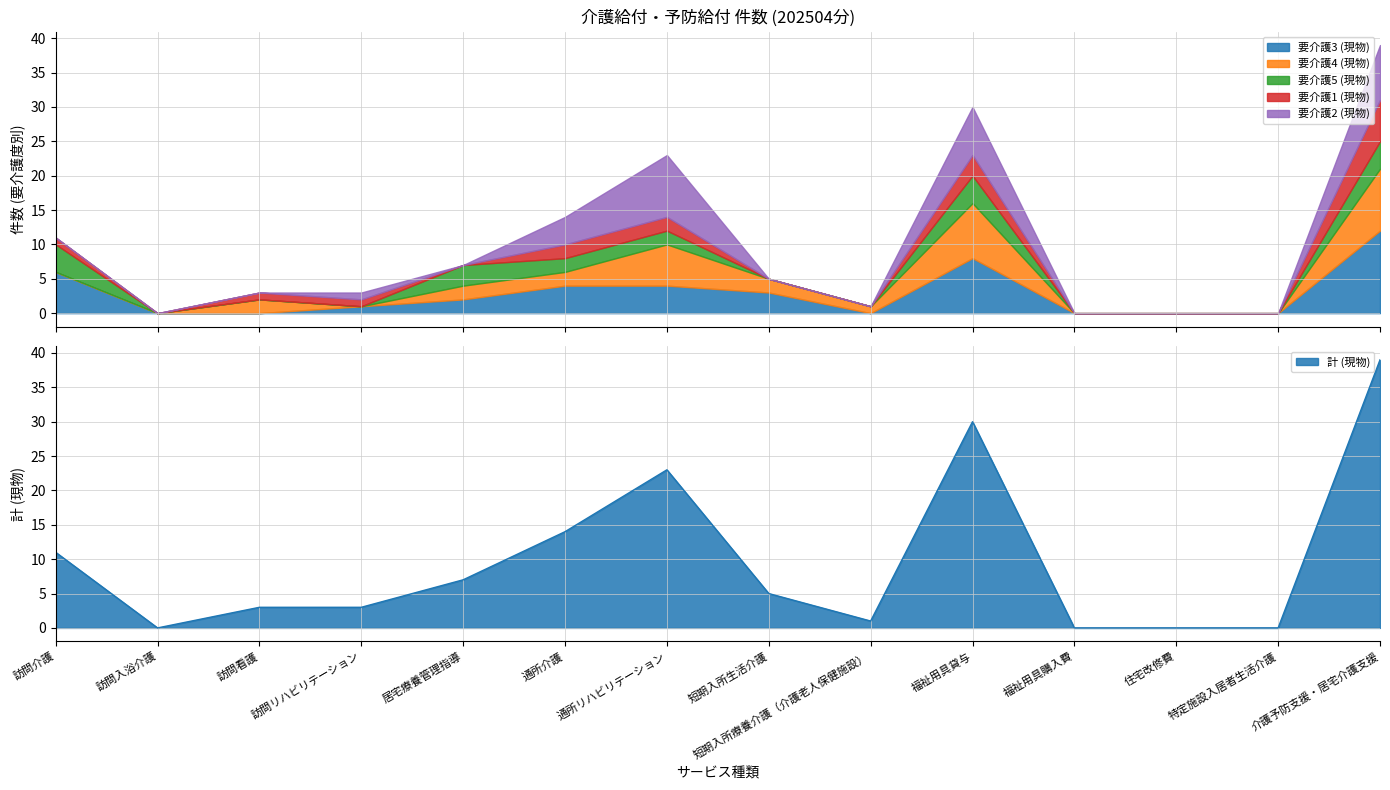

What position from the right is 訪問看護?

12